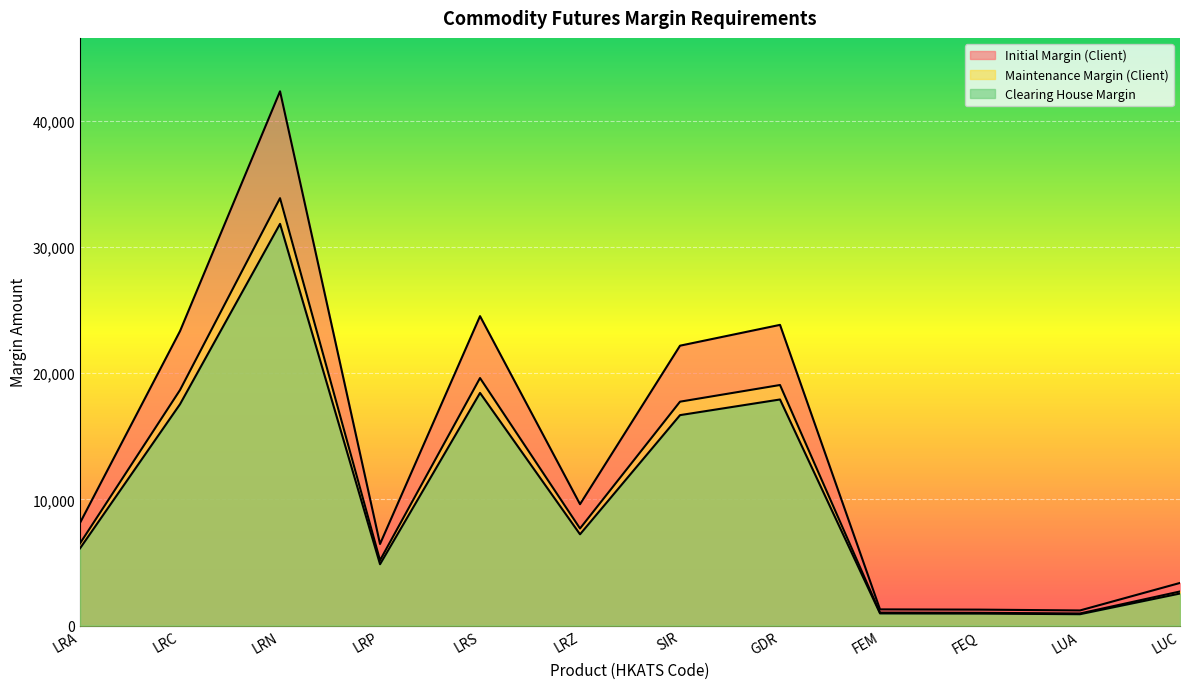

How many lines are shown in the chart?

3